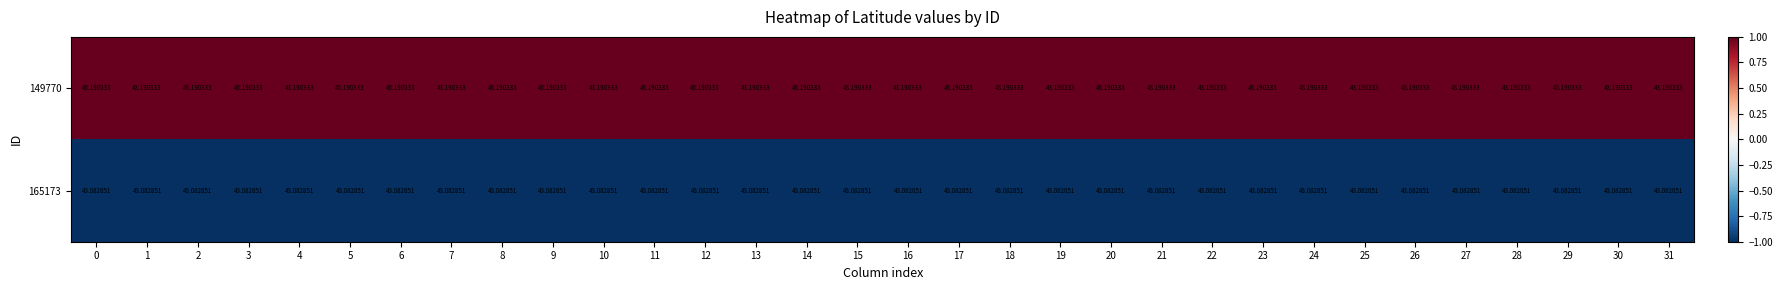

Reading right to left, what are all the values shown in this chart?

149770: 31=43	30=43	29=43	28=43	27=43	26=43	25=43	24=43	23=43	22=43	21=43	20=43	19=43	18=43	17=43	16=43	15=43	14=43	13=43	12=43	11=43	10=43	9=43	8=43	7=43	6=43	5=43	4=43	3=43	2=43	1=43	0=43
165173: 31=43	30=43	29=43	28=43	27=43	26=43	25=43	24=43	23=43	22=43	21=43	20=43	19=43	18=43	17=43	16=43	15=43	14=43	13=43	12=43	11=43	10=43	9=43	8=43	7=43	6=43	5=43	4=43	3=43	2=43	1=43	0=43